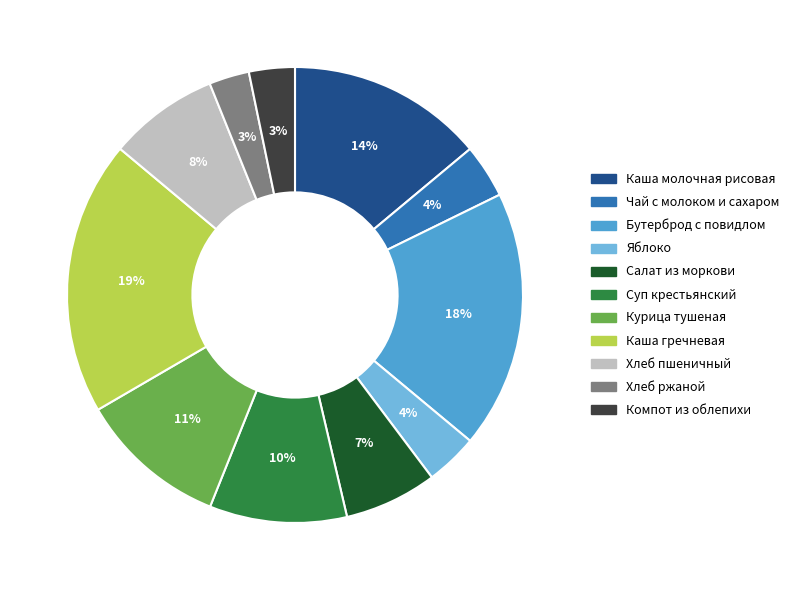

Does Каша молочная рисовая represent more than half of the total?

No